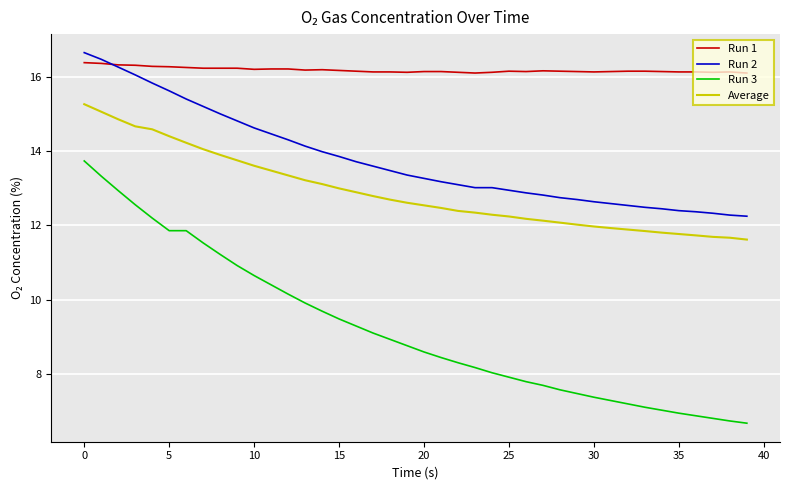

True or false: Average and Run 2 intersect in this chart.

False